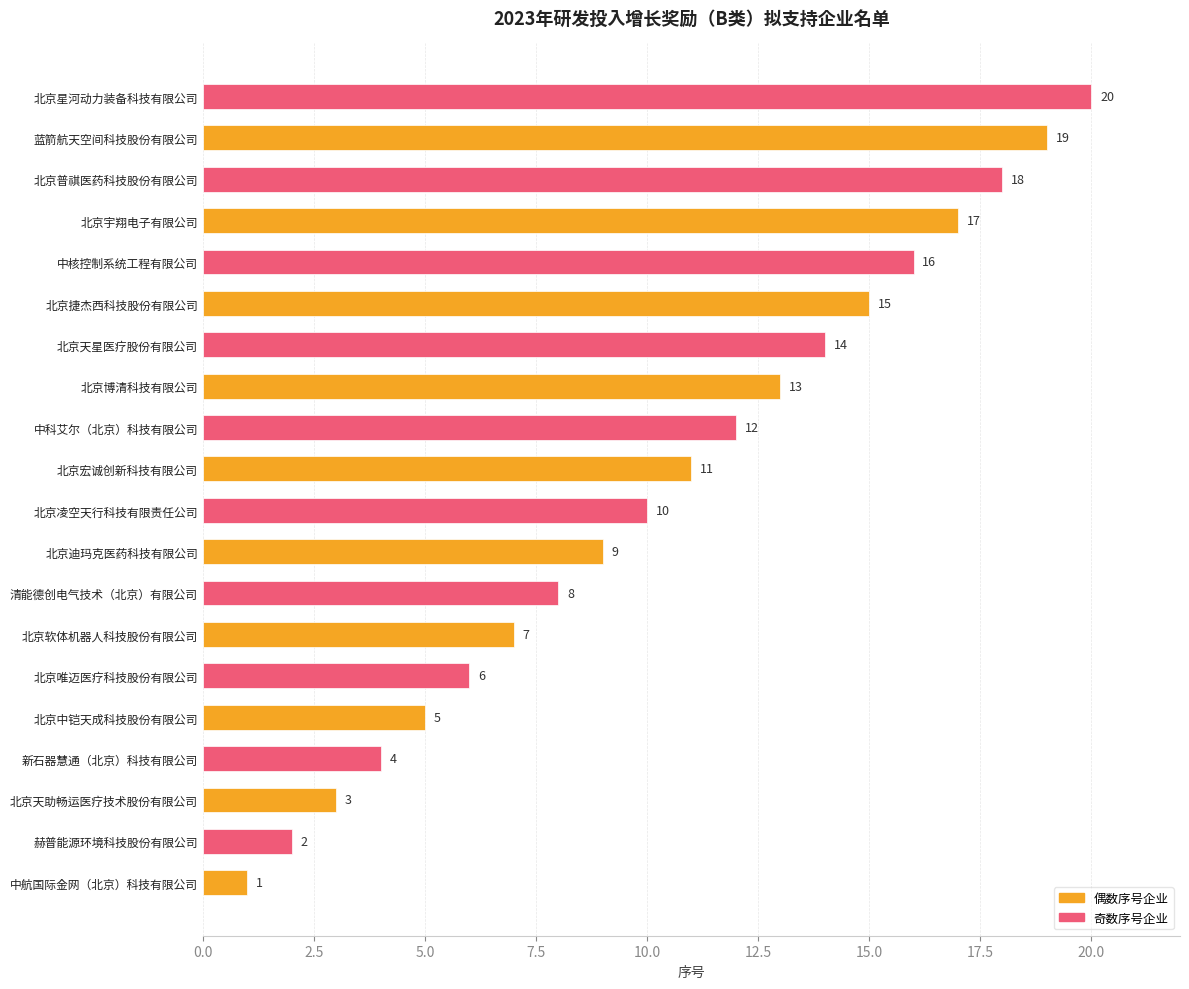

How many values are below 11?

10